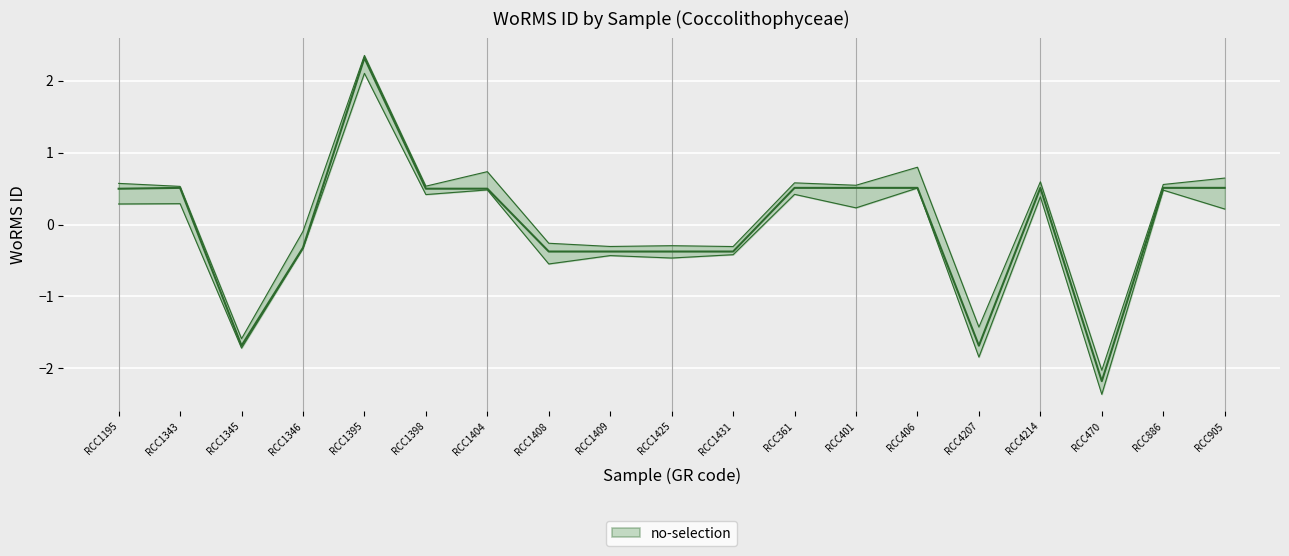

What is the value of the 15th point from the left?

-1.8